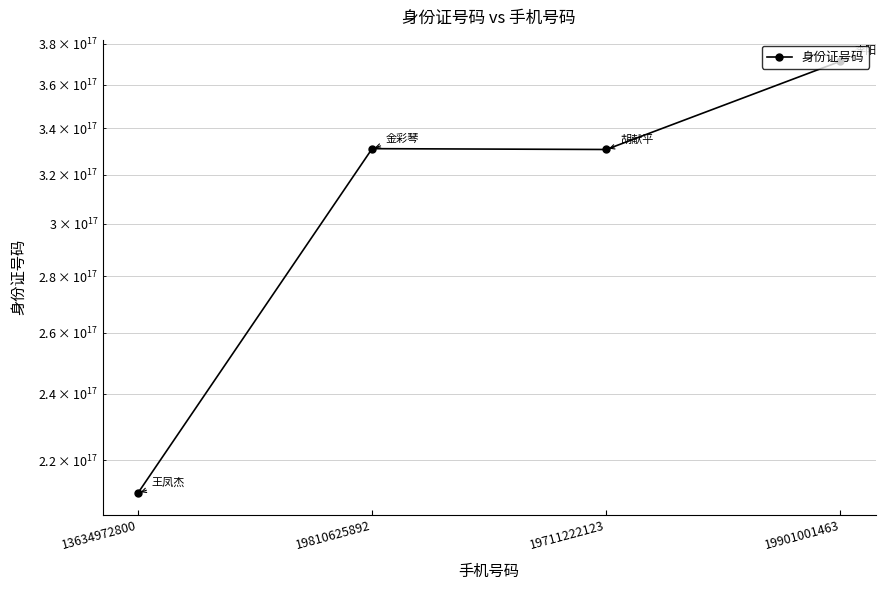

Reading right to left, transcribe all the data shown in this chart.

371327200210014656	330725197112221248	331082198106258944	210703197010213024